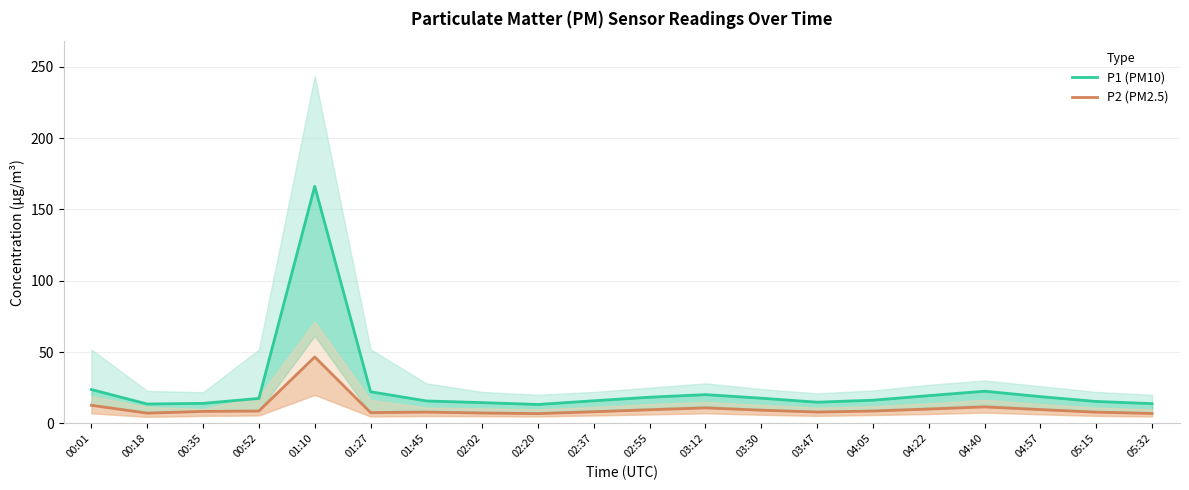

Rank the series at 00:35 from highest to lowest value.

P1 (PM10), P2 (PM2.5)